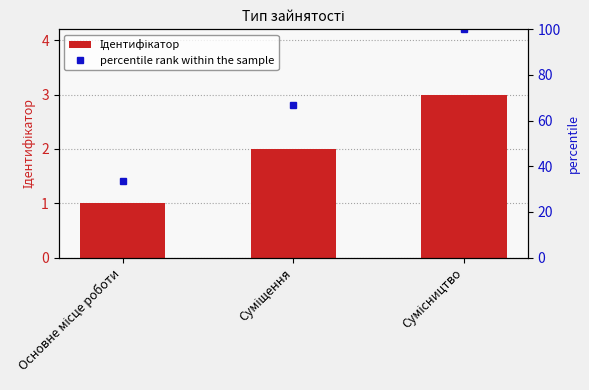

Which series has the largest range (max minus min)?

percentile rank within the sample